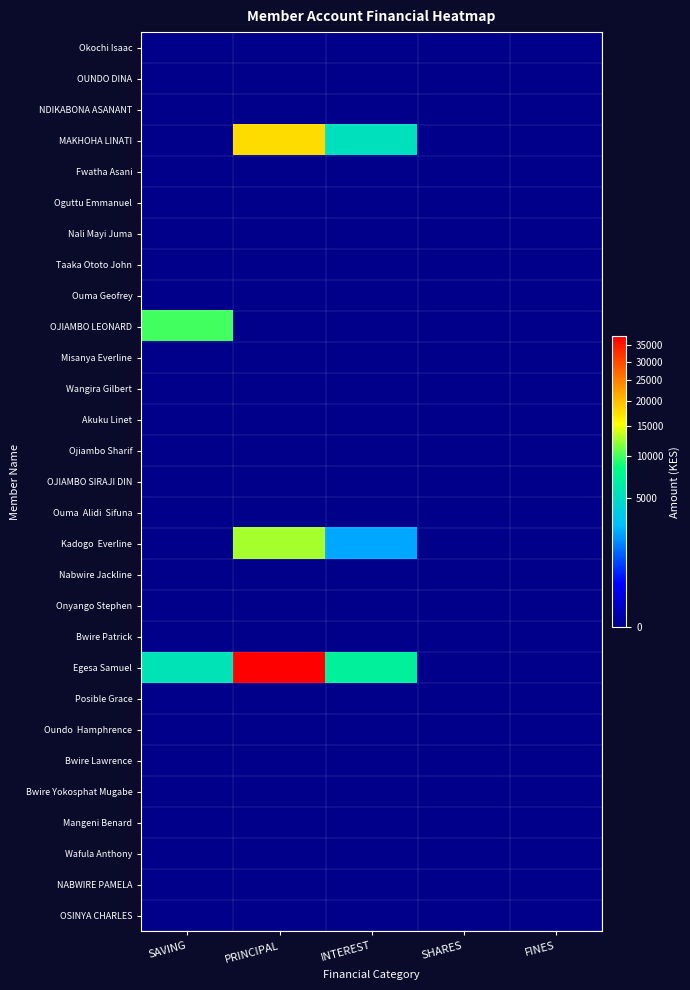

At how many categories does at least one series exceed 10961?

1